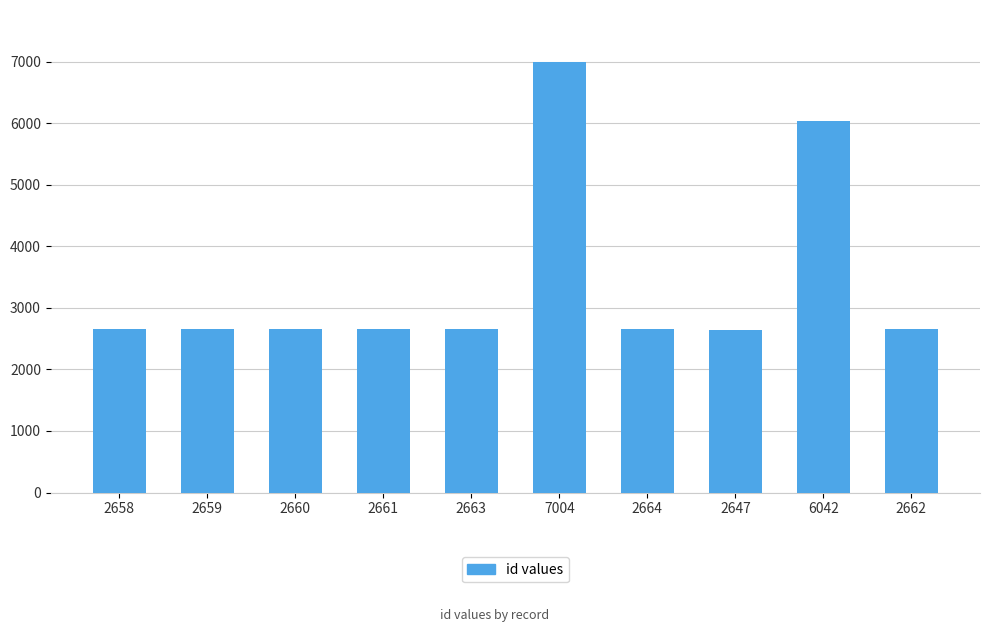

Count the number of categories in the chart.

10